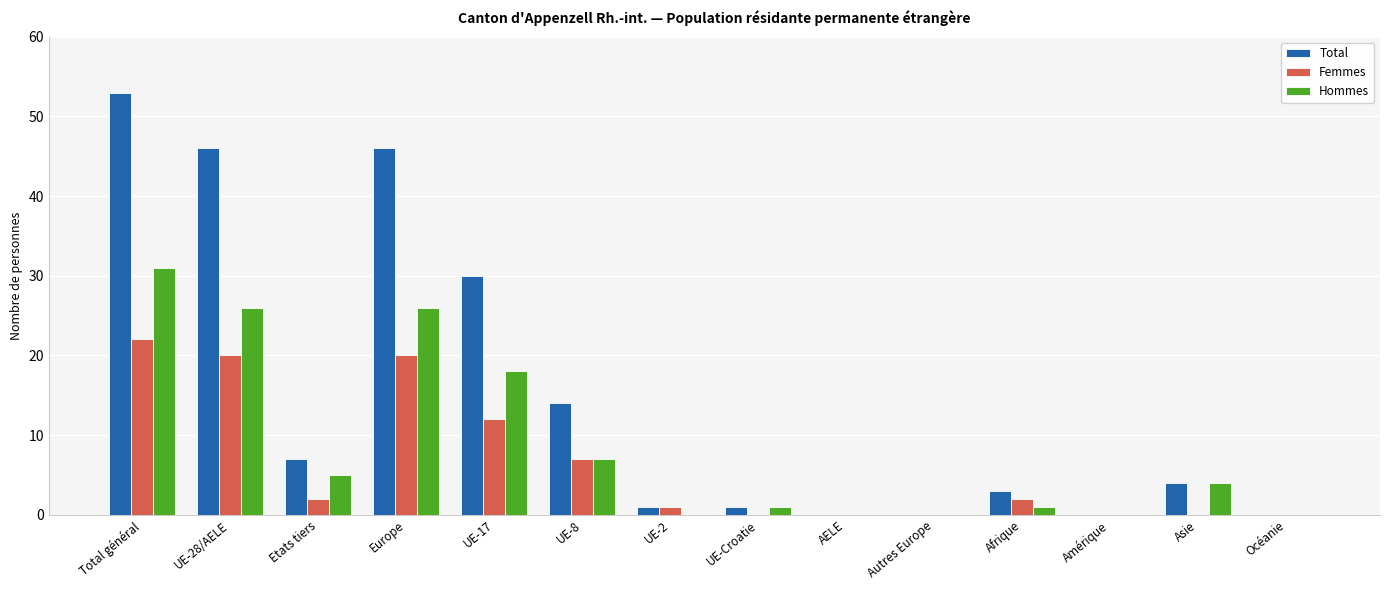

What is the sum of the Total values at UE-2 and Océanie?

1